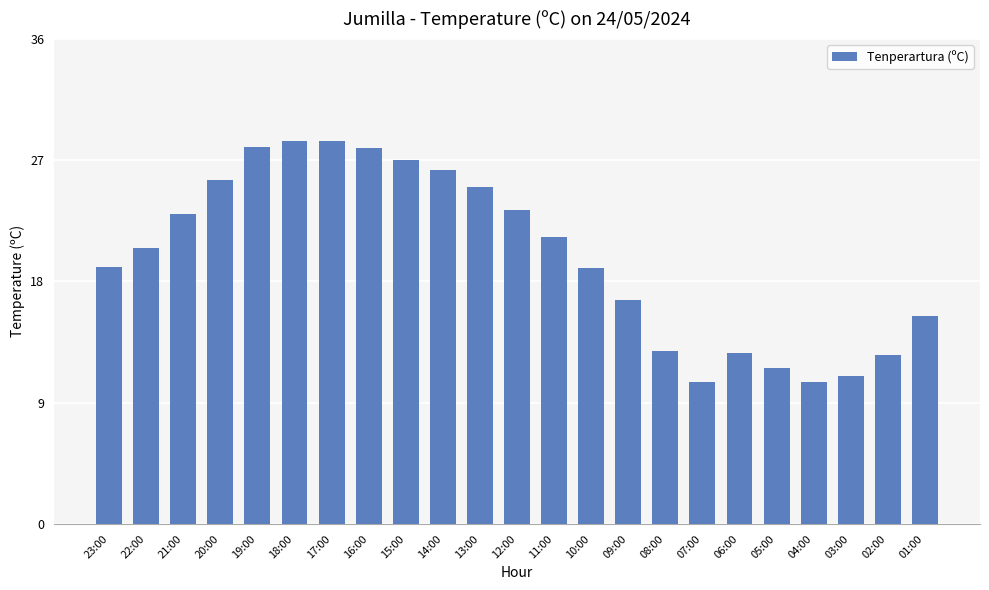

What is the change in value from 12:00 to 06:00?

-10.6